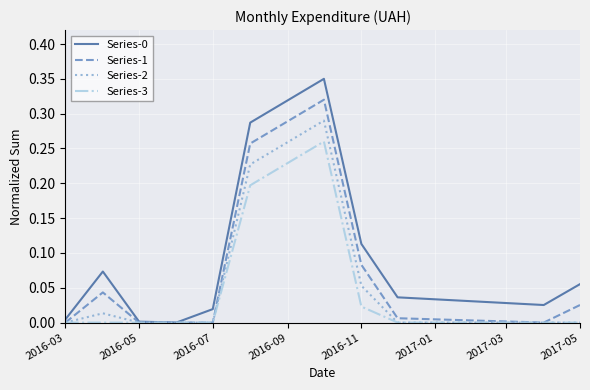

Reading left to right, extract all data points from this chart.

Series-0: 0.0	0.1	0.0	0.0	0.0	0.3	0.3	0.1	0.0	0.0	0.1
Series-1: 0.0	0.0	0.0	0.0	0.0	0.3	0.3	0.1	0.0	0.0	0.0
Series-2: 0.0	0.0	0.0	0.0	0.0	0.2	0.3	0.1	0.0	0.0	0.0
Series-3: 0.0	0.0	0.0	0.0	0.0	0.2	0.3	0.0	0.0	0.0	0.0